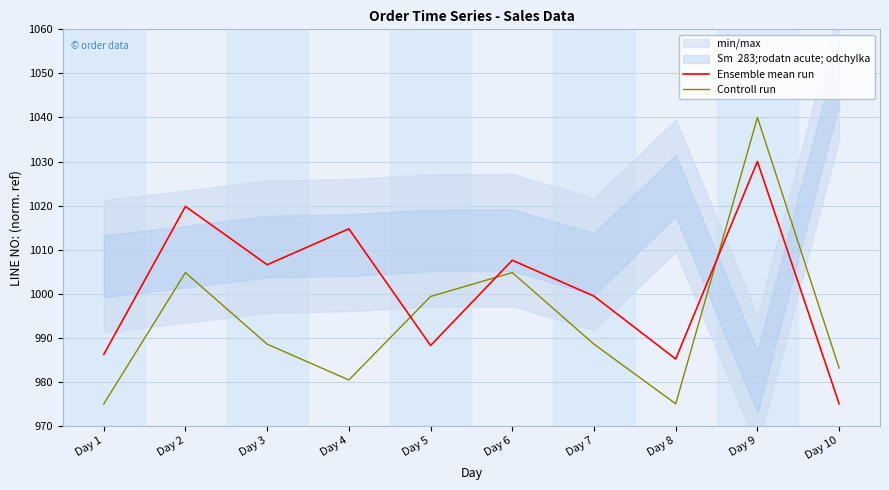

Is this an area chart (filled region under the line)?

No